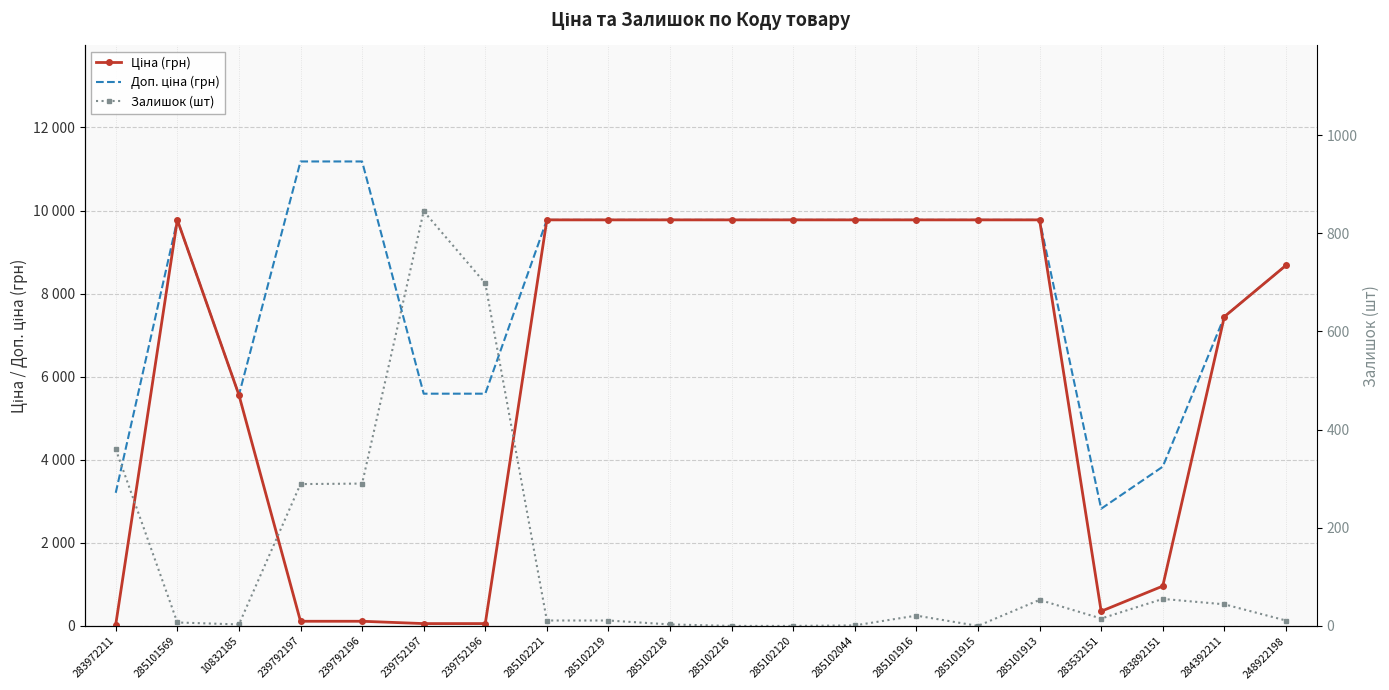

The value of Доп. ціна (грн) at 239752196 is 5591.0. True or false?

True